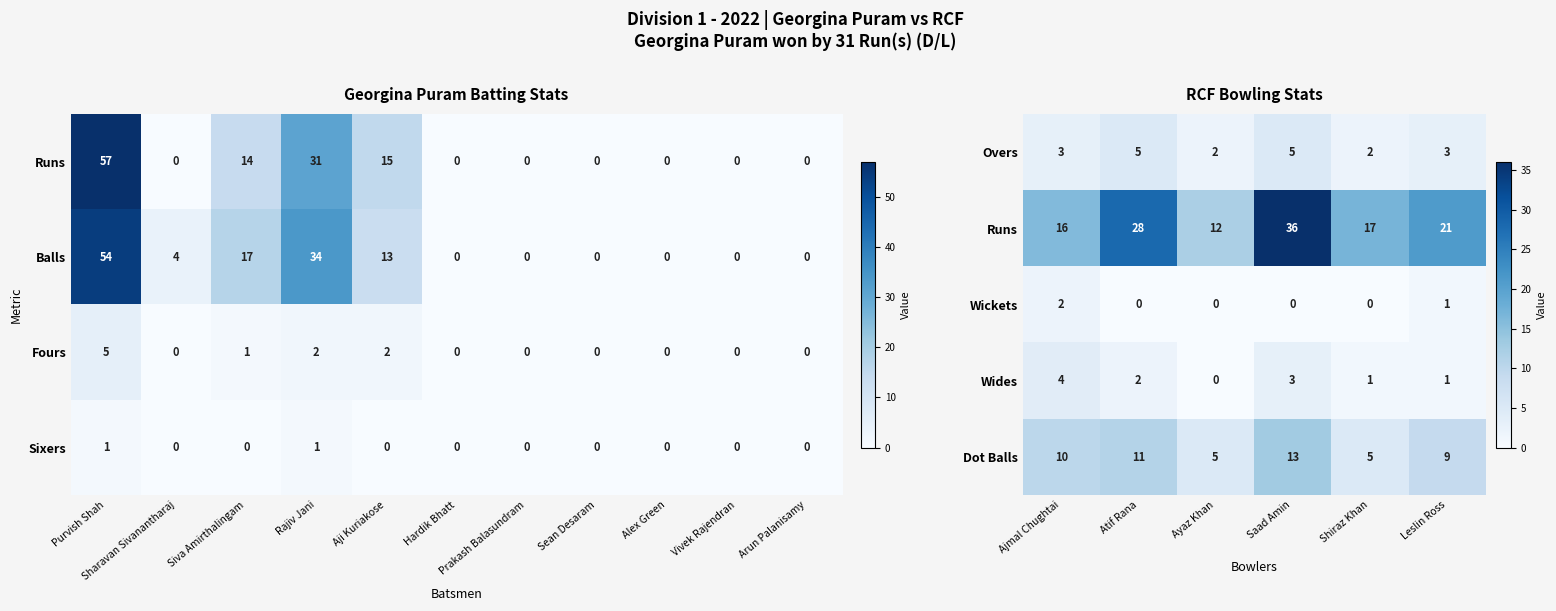

True or false: Wickets has a value of -1 at Atif Rana.

False